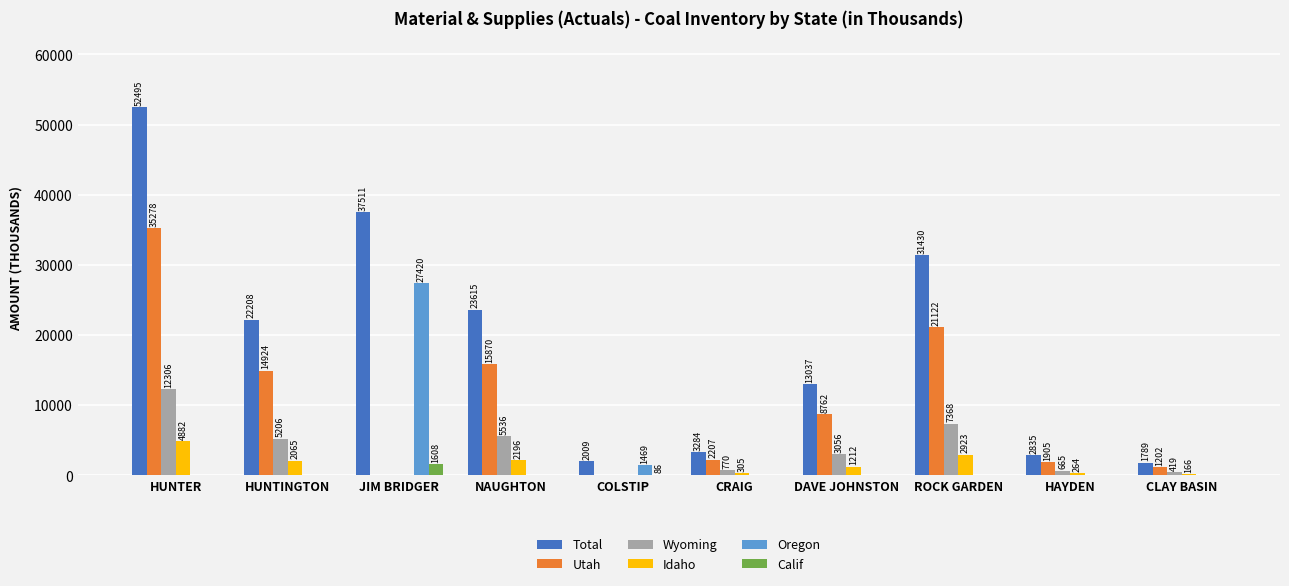

True or false: Total has a value of 23615.5 at NAUGHTON.

True